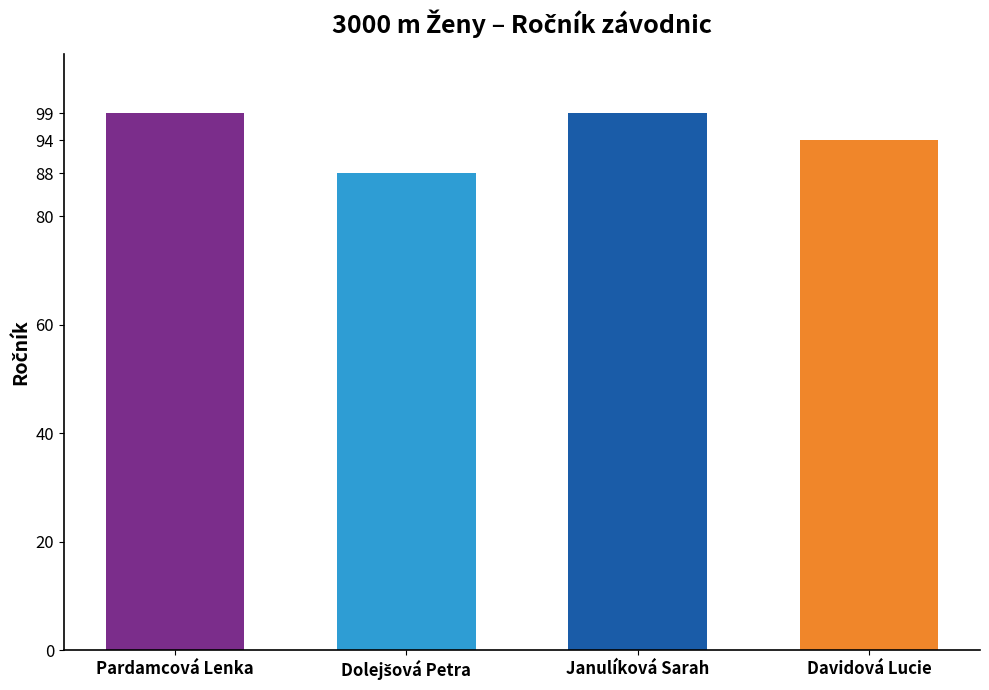

What position from the right is Pardamcová Lenka?

4